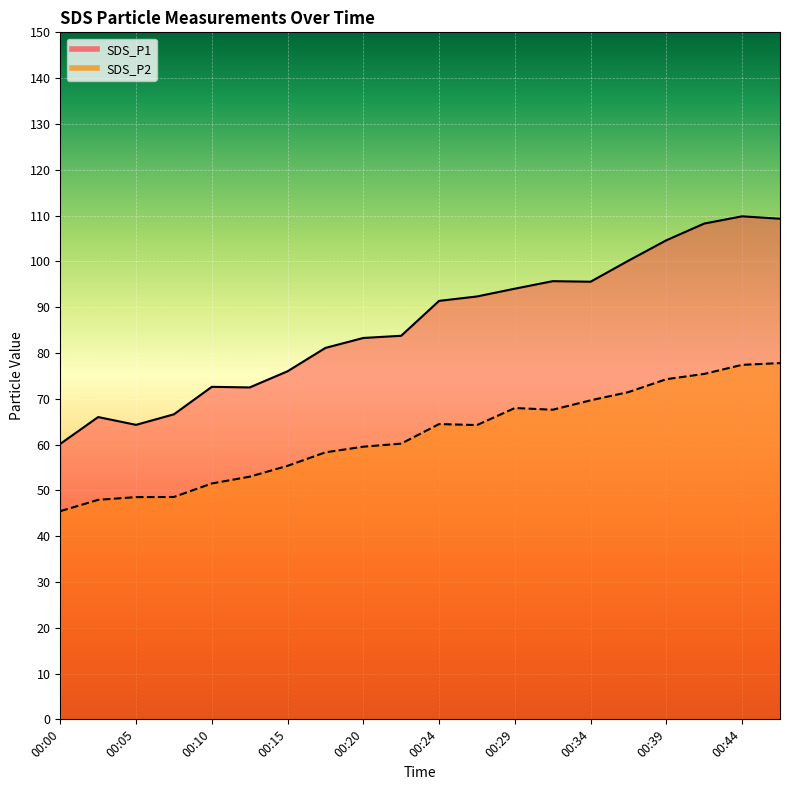

What is the sum of all SDS_P1 values?

1727.3